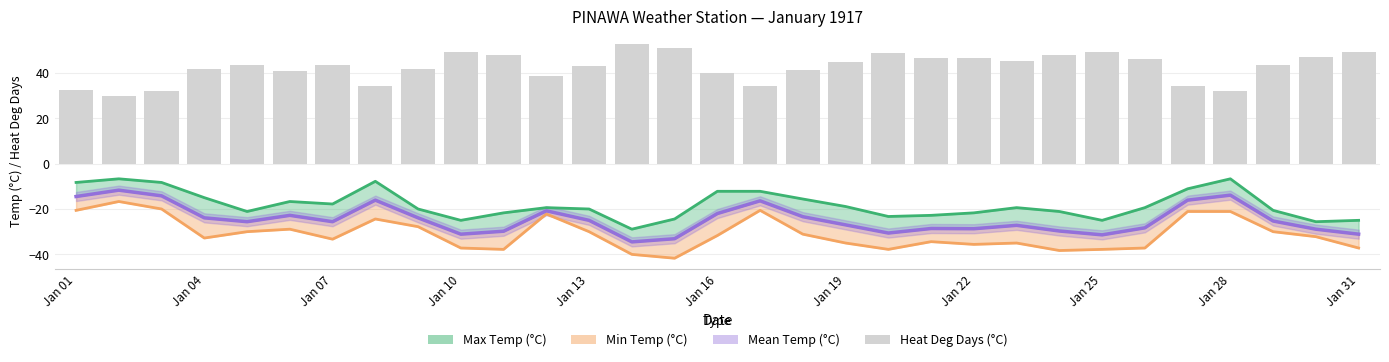

Where is the data nearest to the value 41?

Jan 16